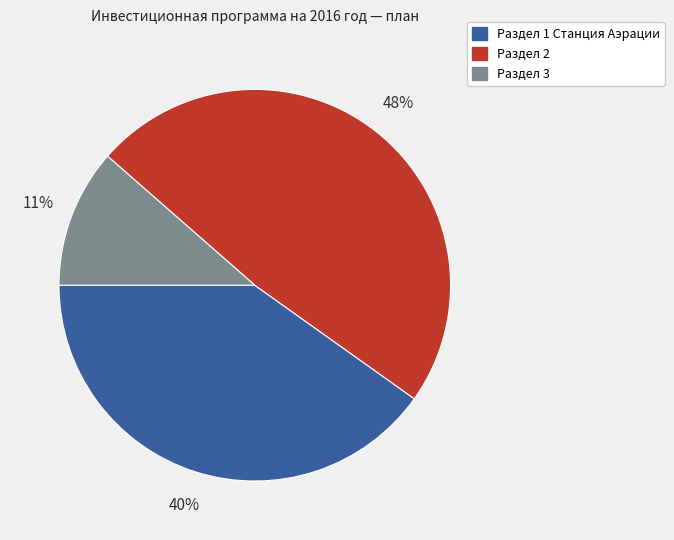

Rank the categories by value from highest to lowest.

Раздел 2, Раздел 1 Станция Аэрации, Раздел 3